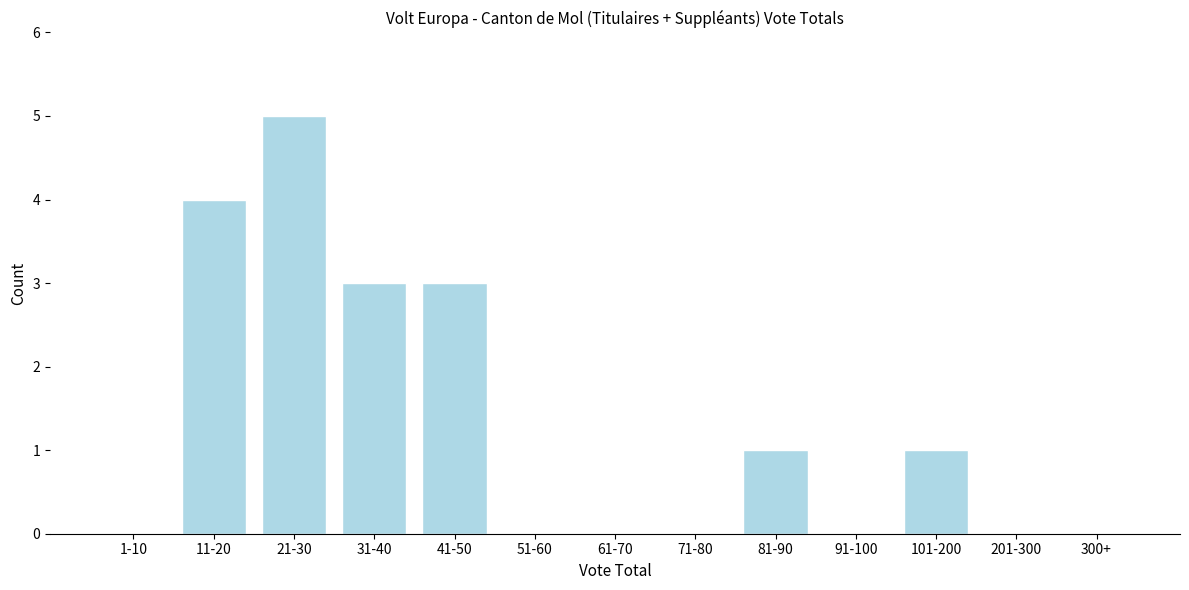

Reading right to left, list all the values displayed in this chart.

300+=0	201-300=0	101-200=1	91-100=0	81-90=1	71-80=0	61-70=0	51-60=0	41-50=3	31-40=3	21-30=5	11-20=4	1-10=0